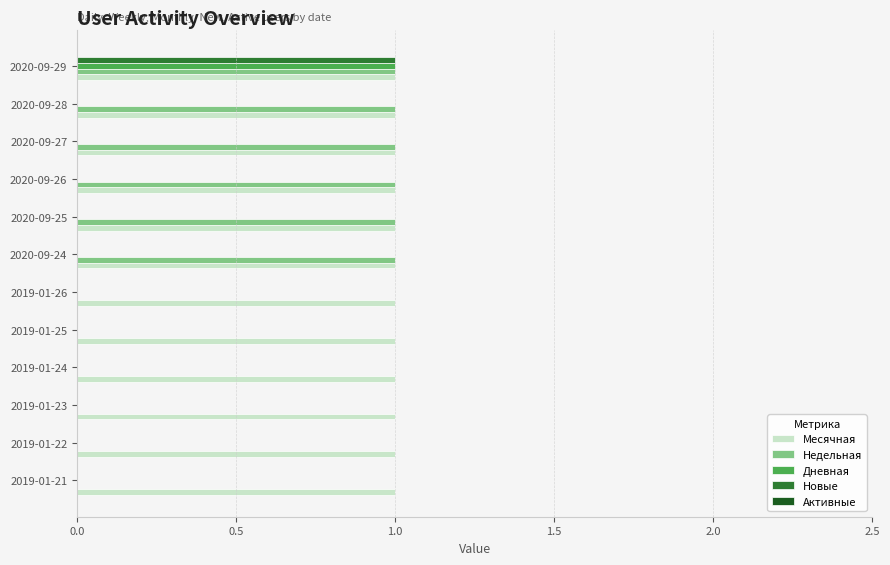

Is it true that Дневная equals 0 at 2020-09-26?

True